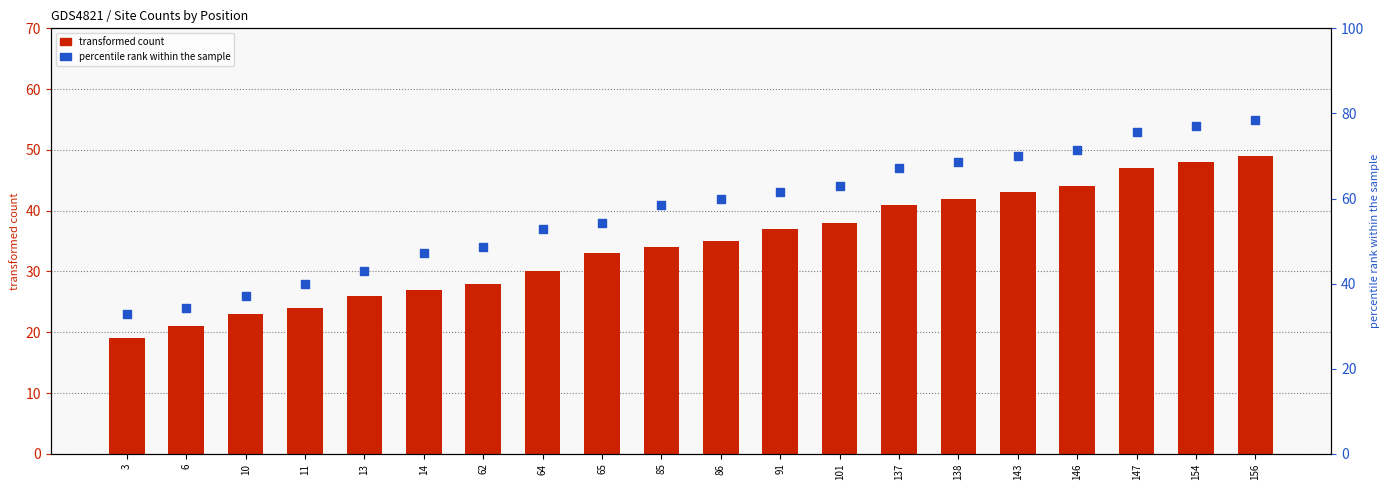

At how many categories does at least one series exceed 58?

11